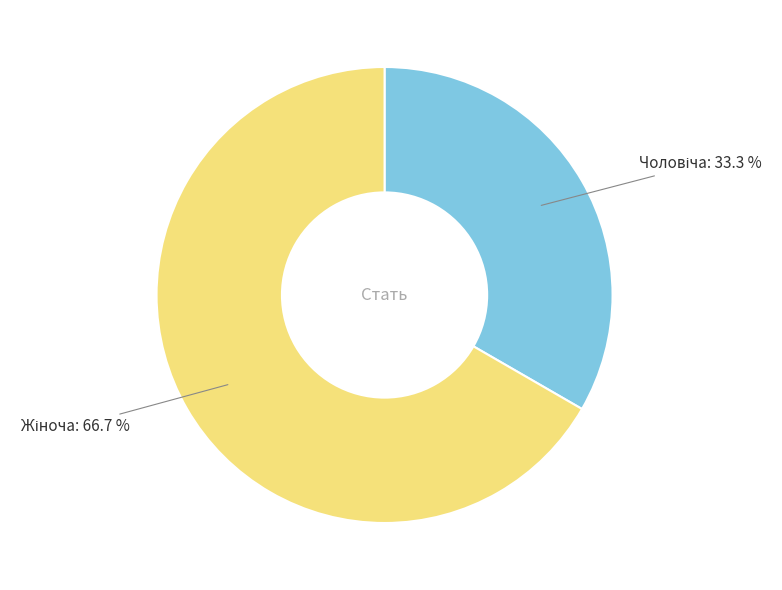

Does any single category account for the majority?

Yes